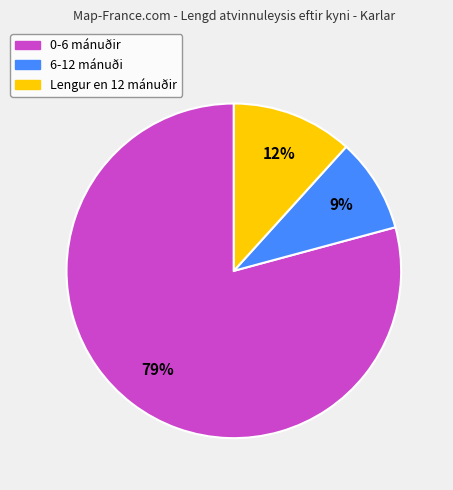

Do 0-6 mánuðir and 6-12 mánuði together represent more than half of the pie?

Yes